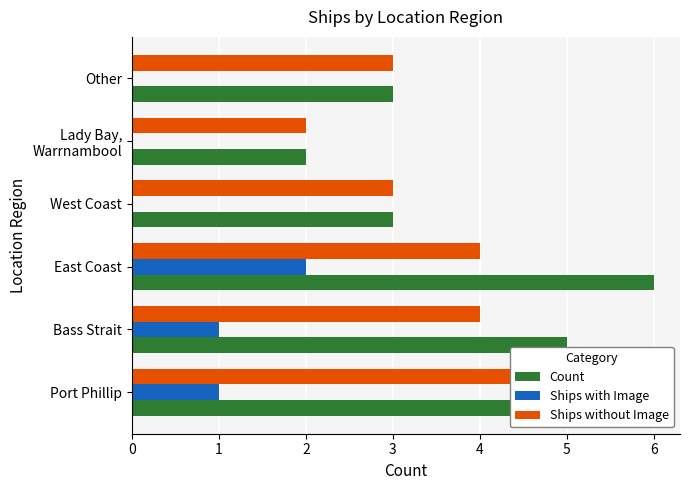

What is the difference between the highest and lowest values at East Coast?

4